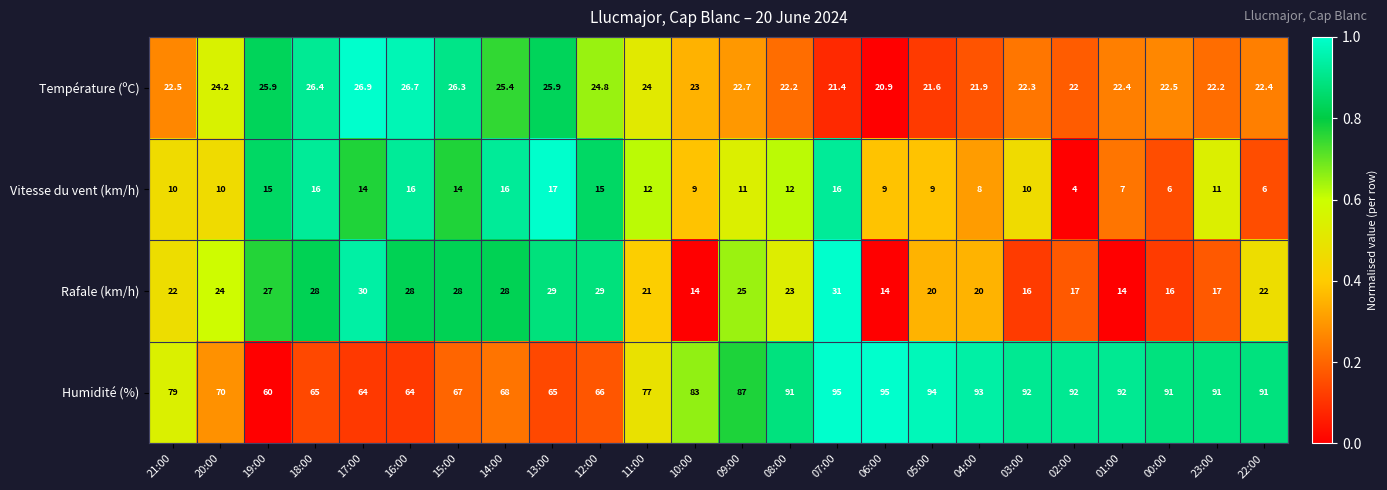

How many data points in Vitesse du vent (km/h) are less than 11?

11